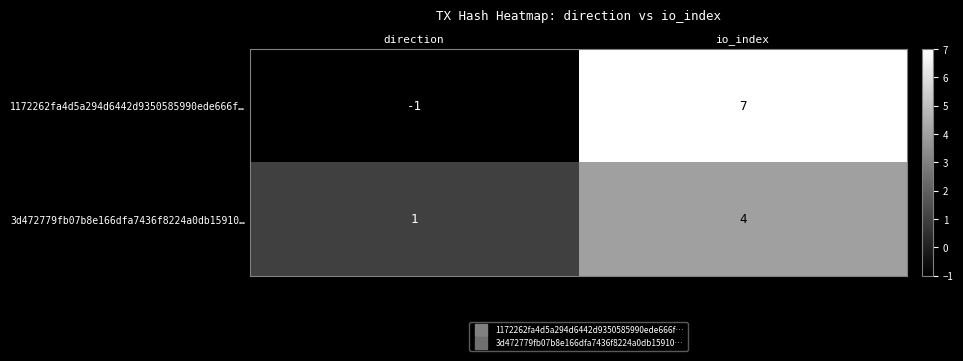

Where is 3d472779fb07b8e166dfa7436f8224a0db15910… nearest to the value 2?

direction